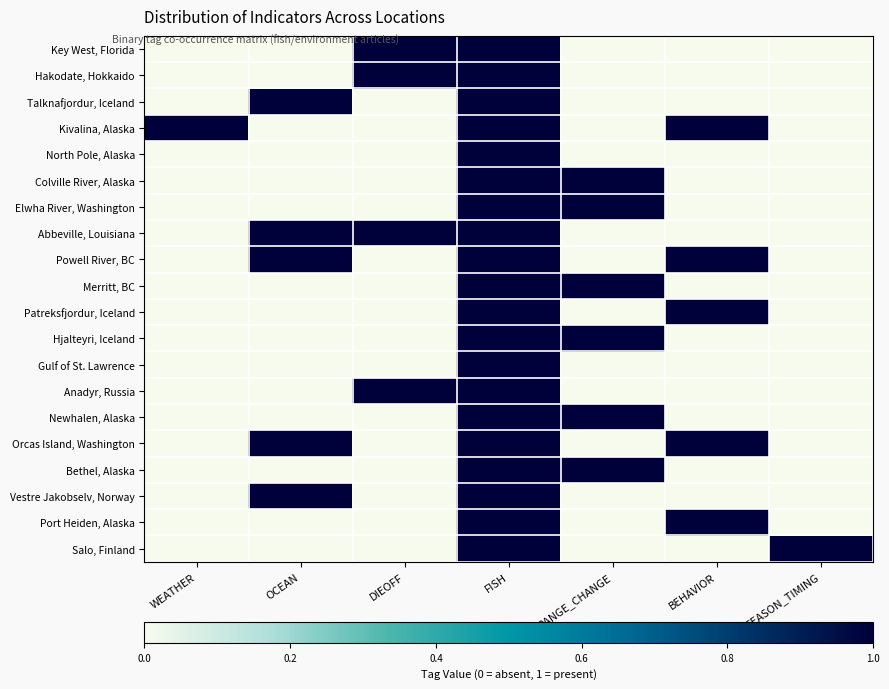

How many distinct data groups are displayed?

20